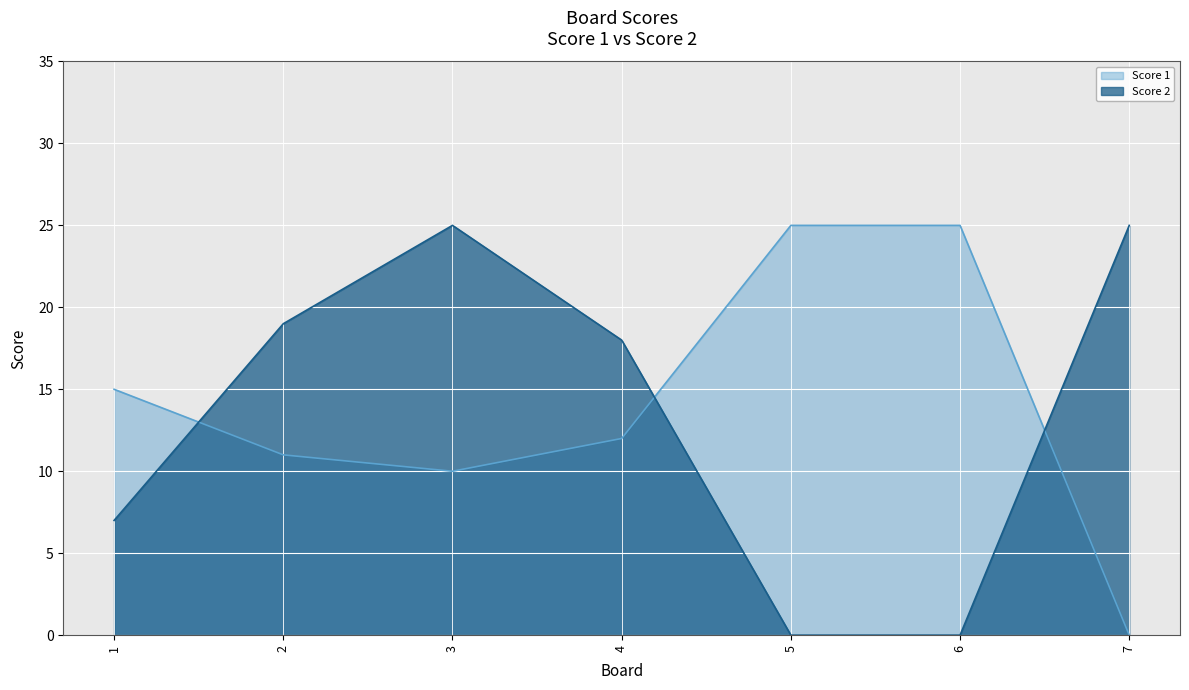

What is the difference between the maximum and minimum values in the Score 2 series?

25